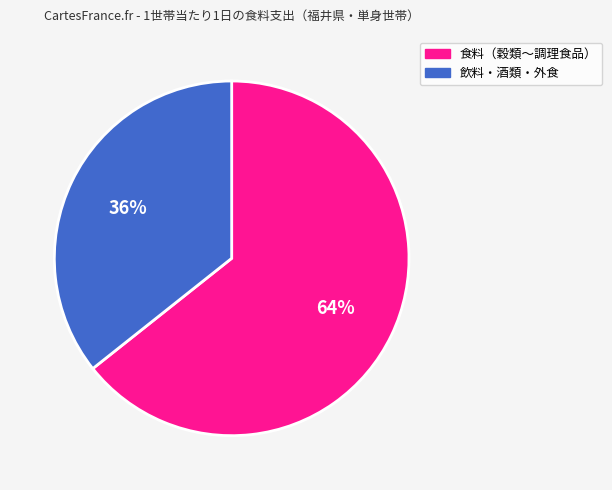

Between 食料（穀類〜調理食品） and 飲料・酒類・外食, which is larger?

食料（穀類〜調理食品）